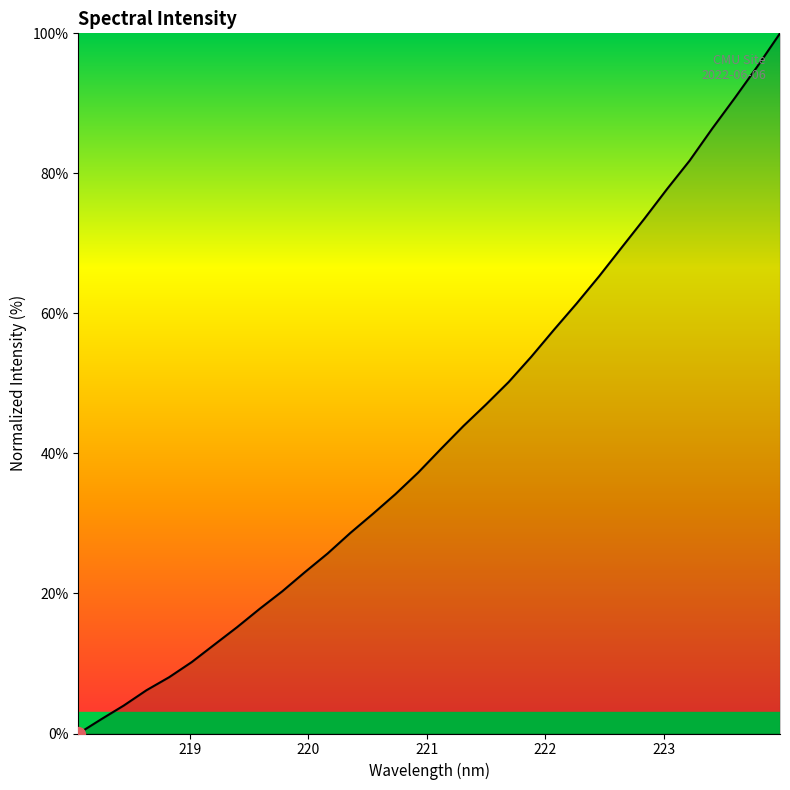

What is the difference between the maximum and minimum values?

100.0